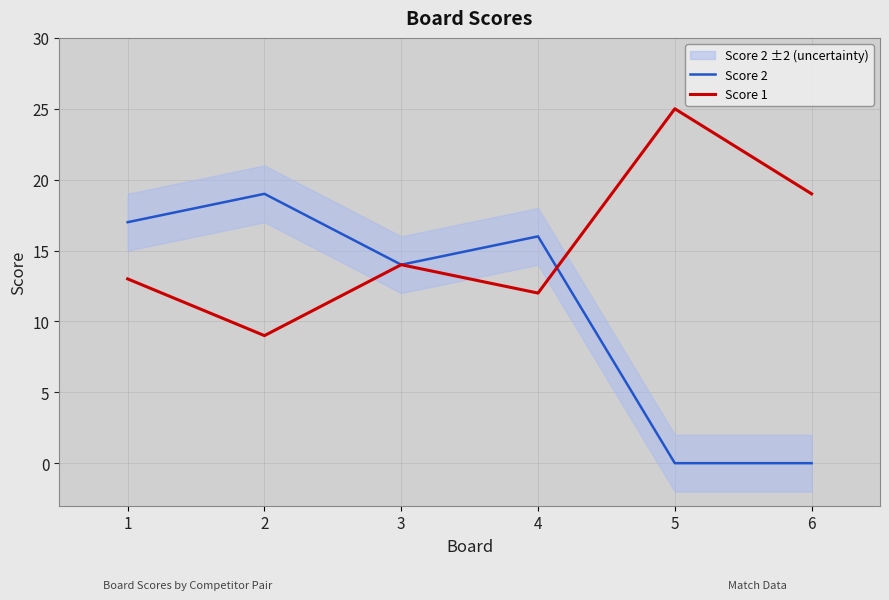

What are all the series names shown in the legend?

Score 2, Score 1